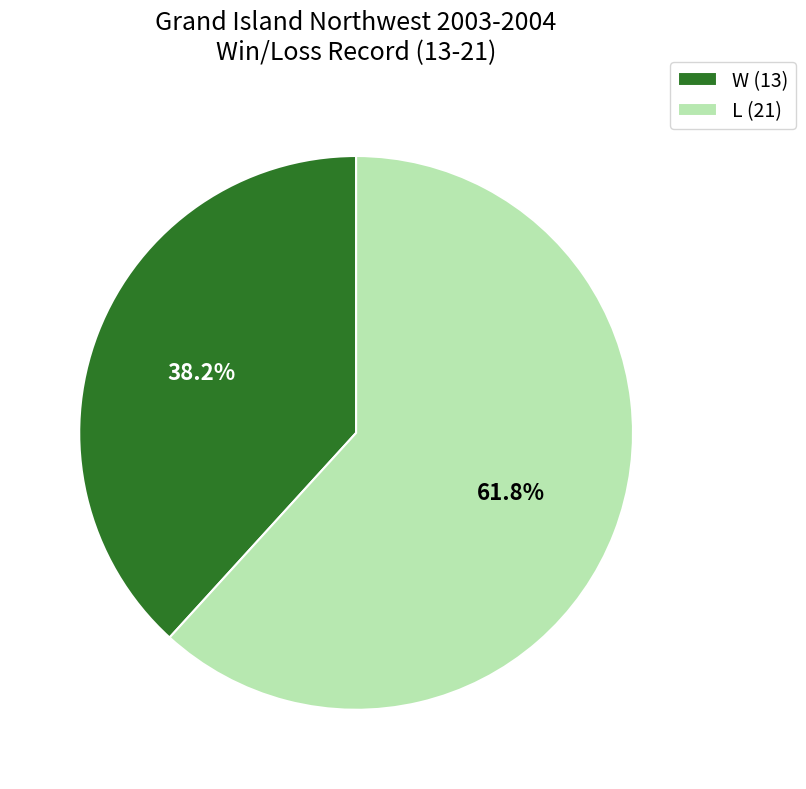

Between L (21) and W (13), which is larger?

L (21)